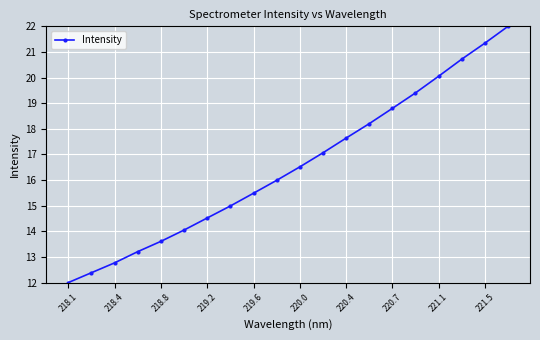

What is the average value?

16.5